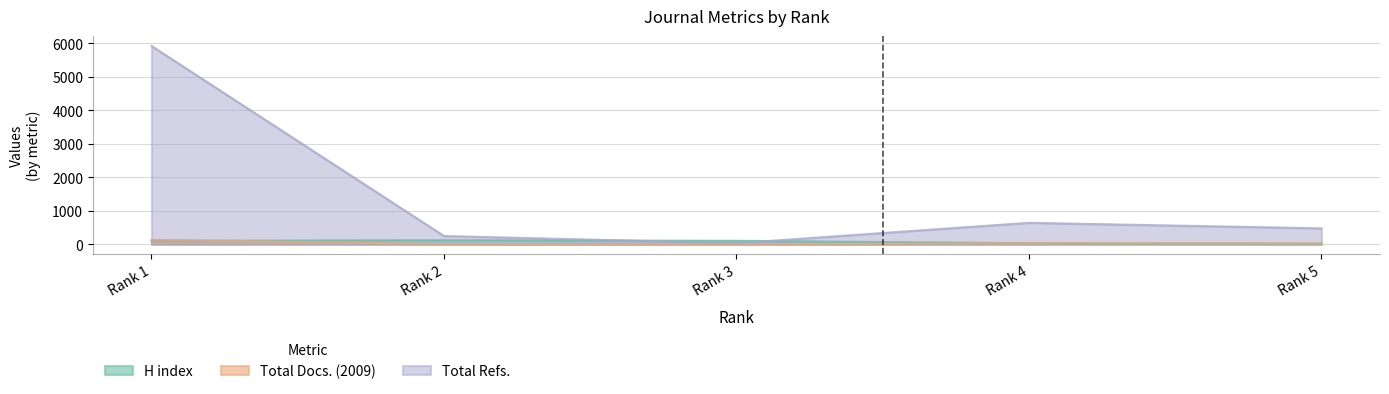

Between Rank 5 and Rank 2, which is larger?

Rank 2